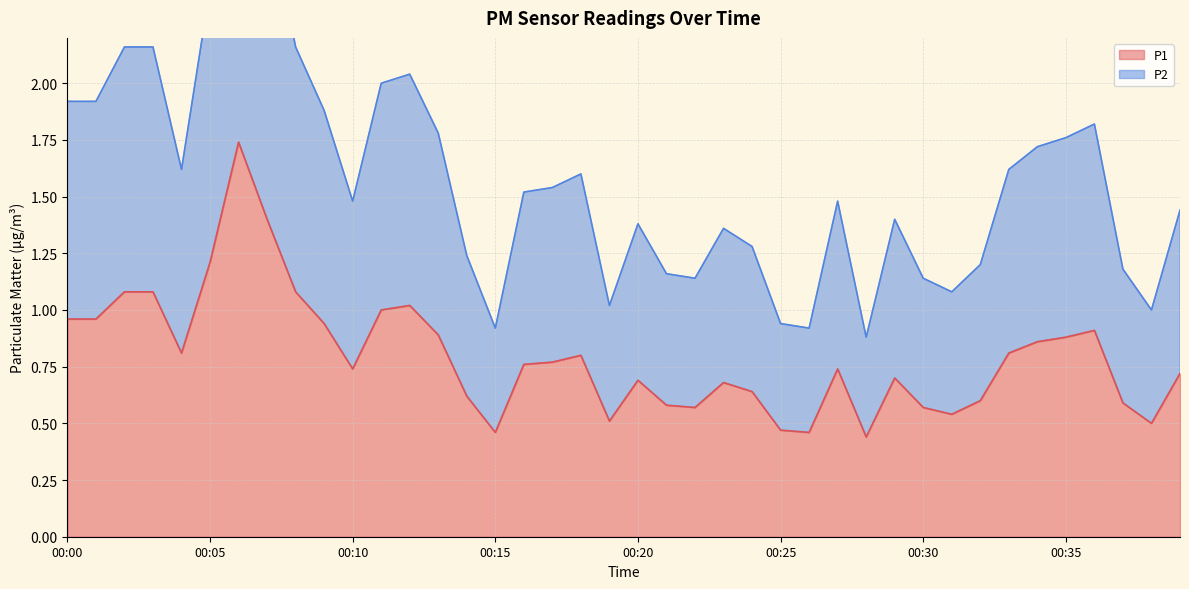

Where is P1 nearest to the value 1?

00:11